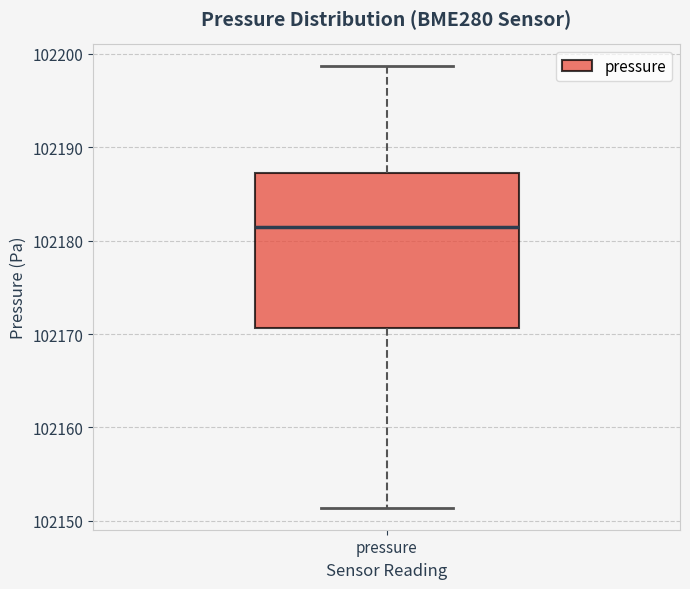

Read this box plot against the y-axis: the position of the median line, the range covered by the box, and the ends of both whiskers. The values are not printed on the chart, so give them approximately, as read against the axis.

median 102181, box 102171 to 102187, whiskers 102151 to 102199